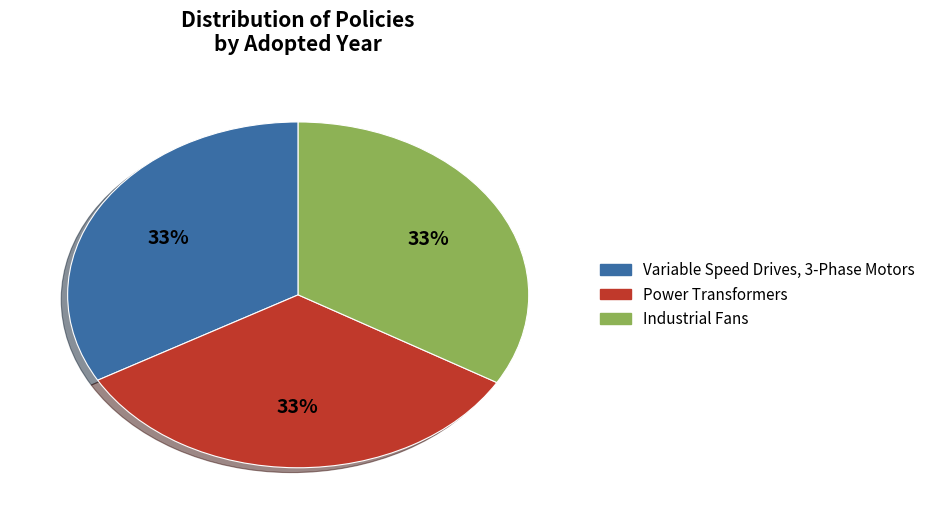

What is the ratio of the value at Industrial Fans to the value at Variable Speed Drives, 3-Phase Motors?

1.0